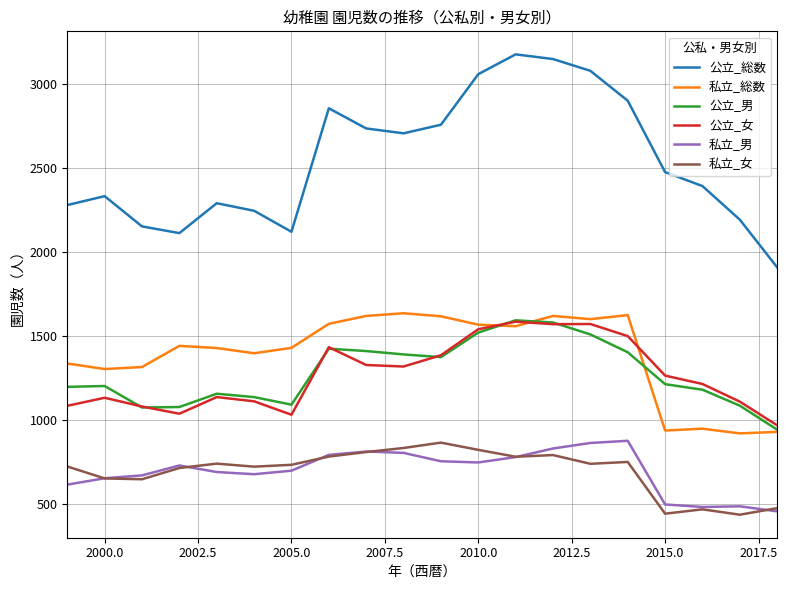

What is the greatest value displayed?

3174